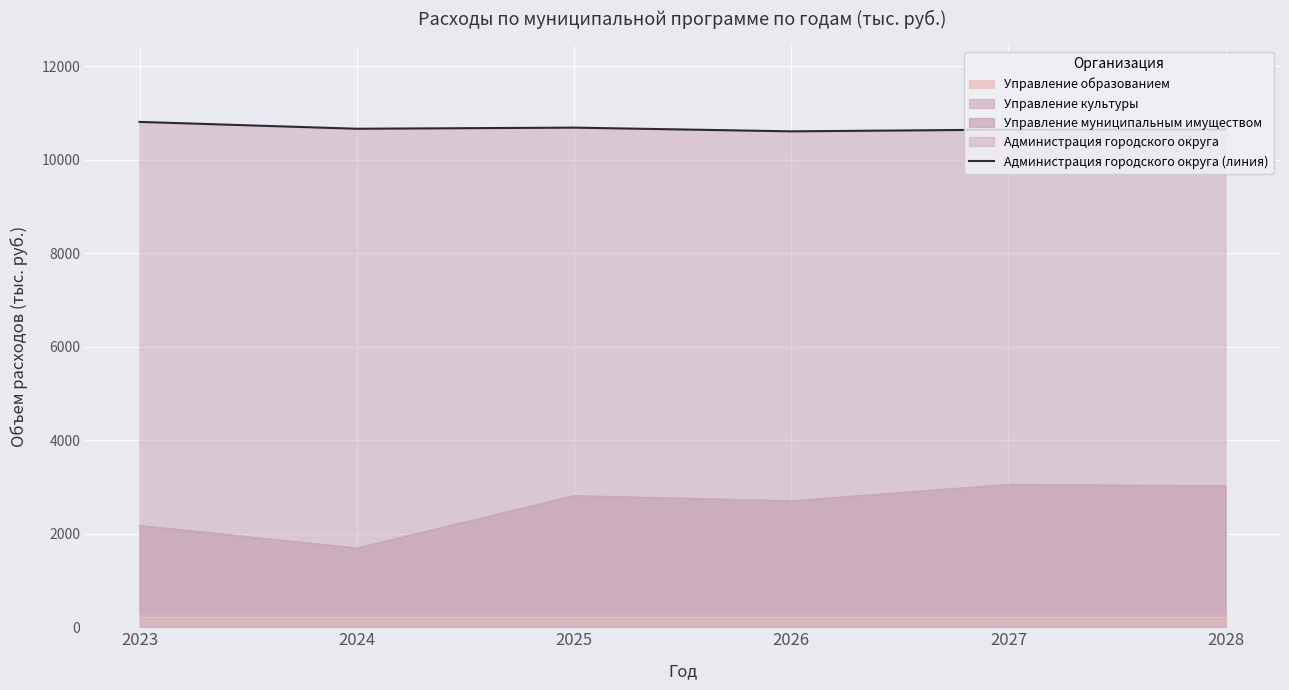

Where is the data nearest to the value 10710?

2025